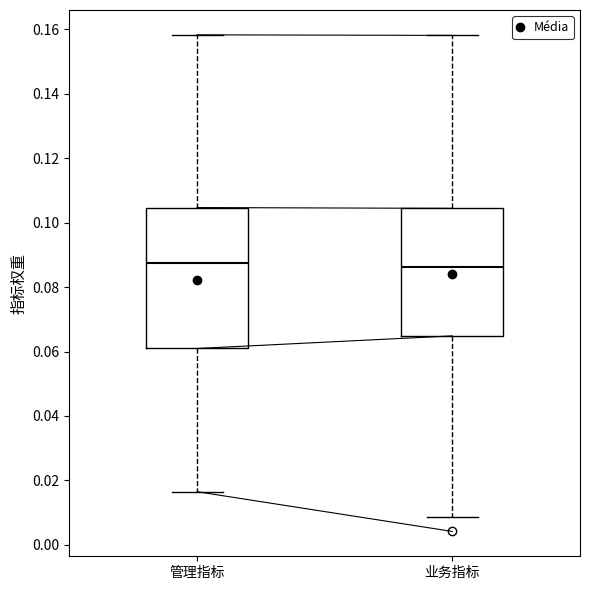

Reading left to right, read every box against the y-axis: the position of its median line, the range the box covers, and the ends of its whiskers. The values are not printed on the chart, so give them approximately, as read against the axis.

管理指标: median 0.088, box 0.060 to 0.104, whiskers 0.016 to 0.158
业务指标: median 0.086, box 0.064 to 0.104, whiskers 0.008 to 0.158